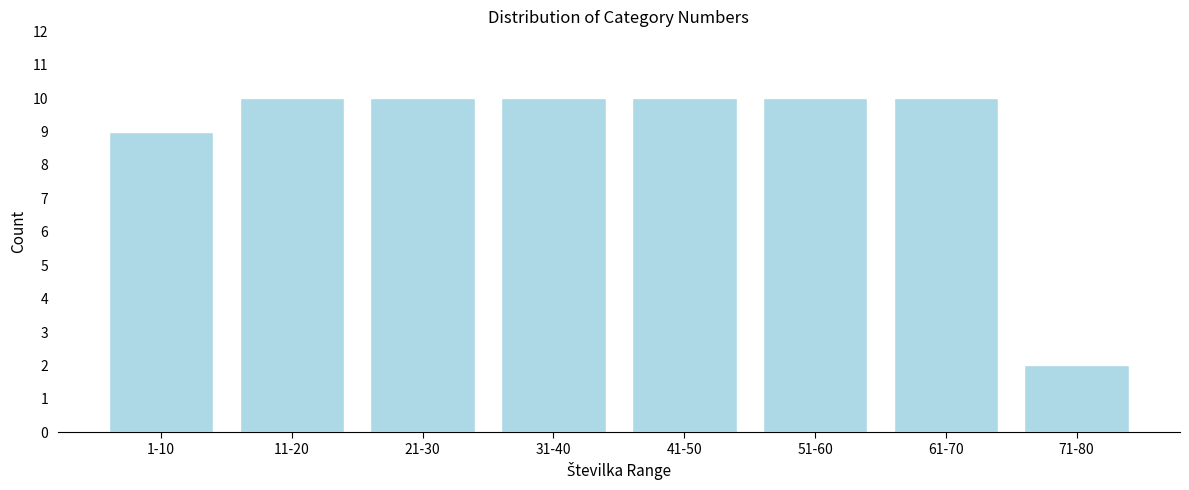

Reading right to left, list all the values displayed in this chart.

2	10	10	10	10	10	10	9